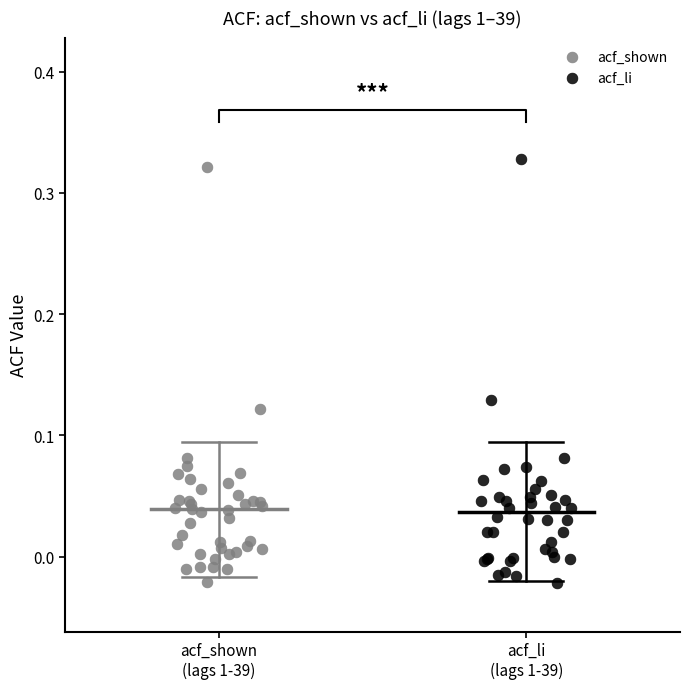

What are all the series names shown in the legend?

acf_shown, acf_li